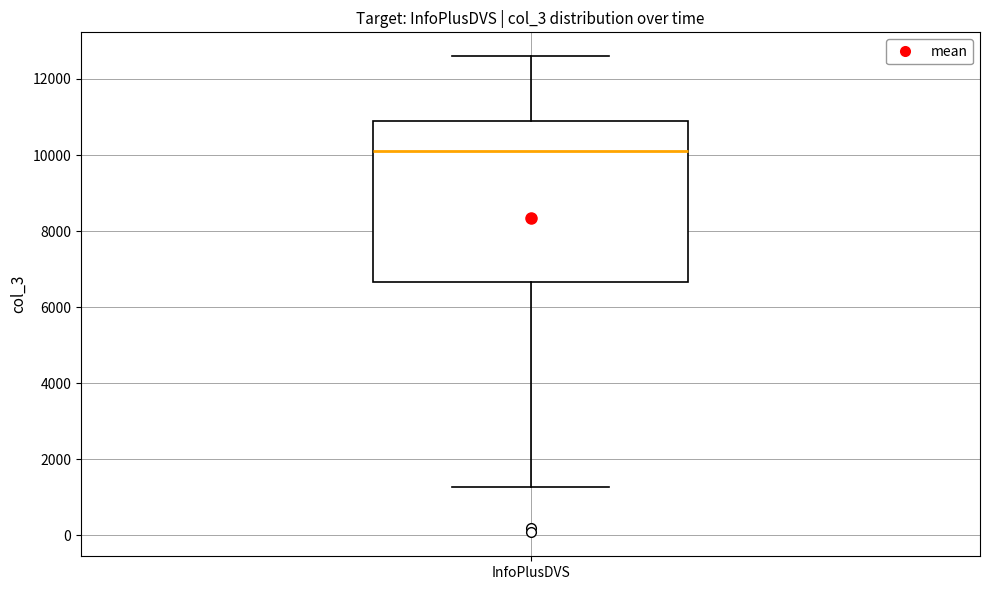

Transcribe this box plot: give where the median line is, the range the box spans, and where the two whiskers end, as read against the y-axis. The values are not printed on the chart, so give them approximately, as read against the axis.

median 10200, box 6600 to 10800, whiskers 1200 to 12600